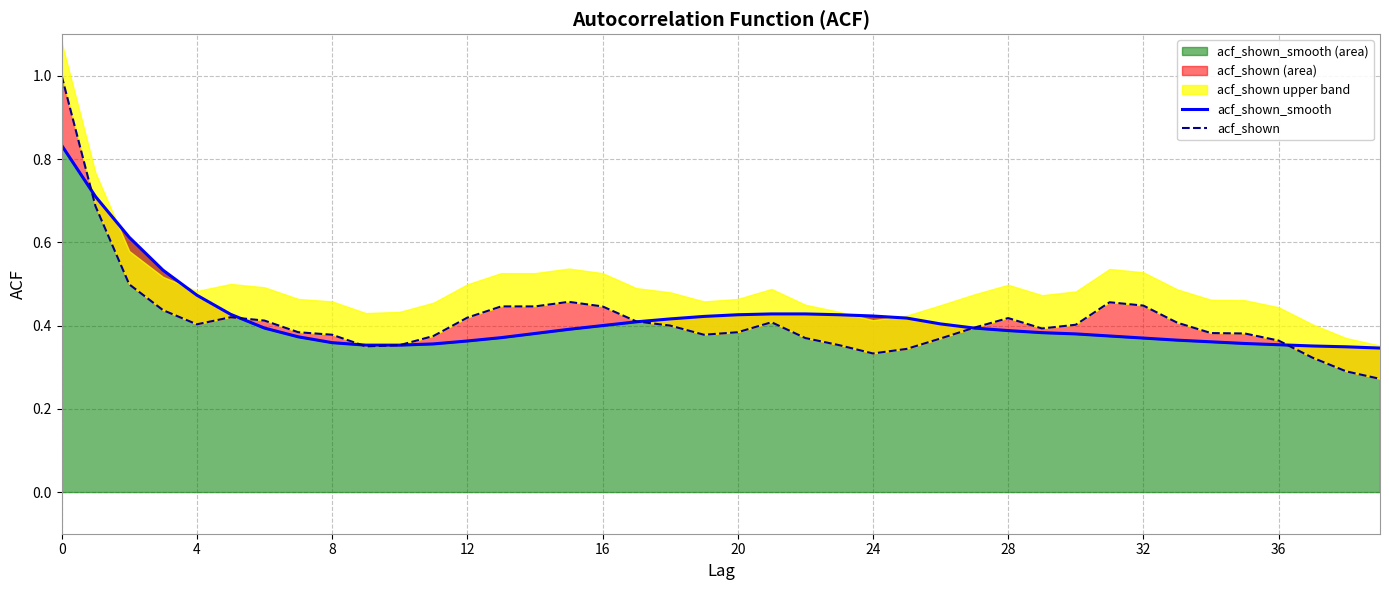

In acf_shown, how many points are lower than both neighbors (excluding endpoints)?

5